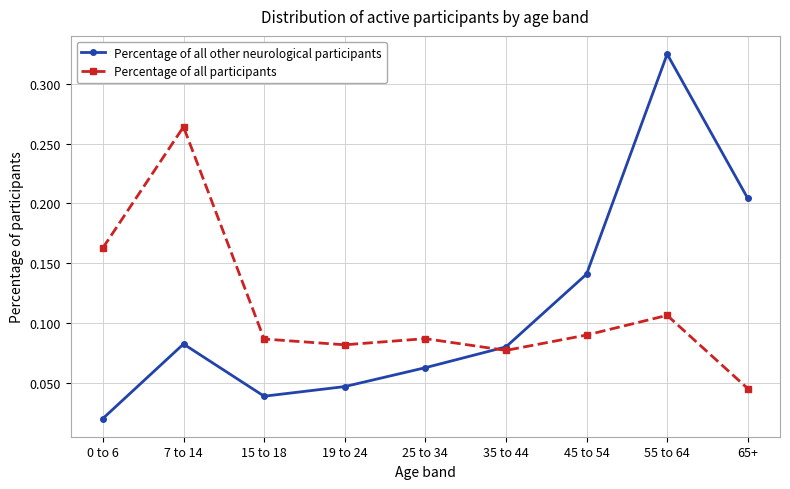

In Percentage of all other neurological participants, how many points are lower than both neighbors (excluding endpoints)?

1